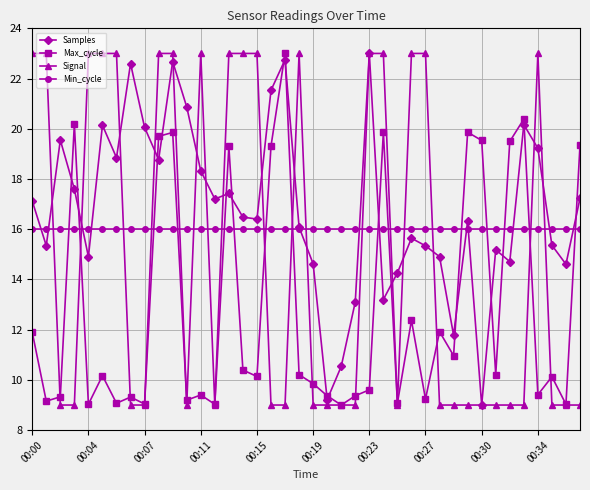

List the series in order of their overall mean, highest first.

Samples, Min_cycle, Signal, Max_cycle